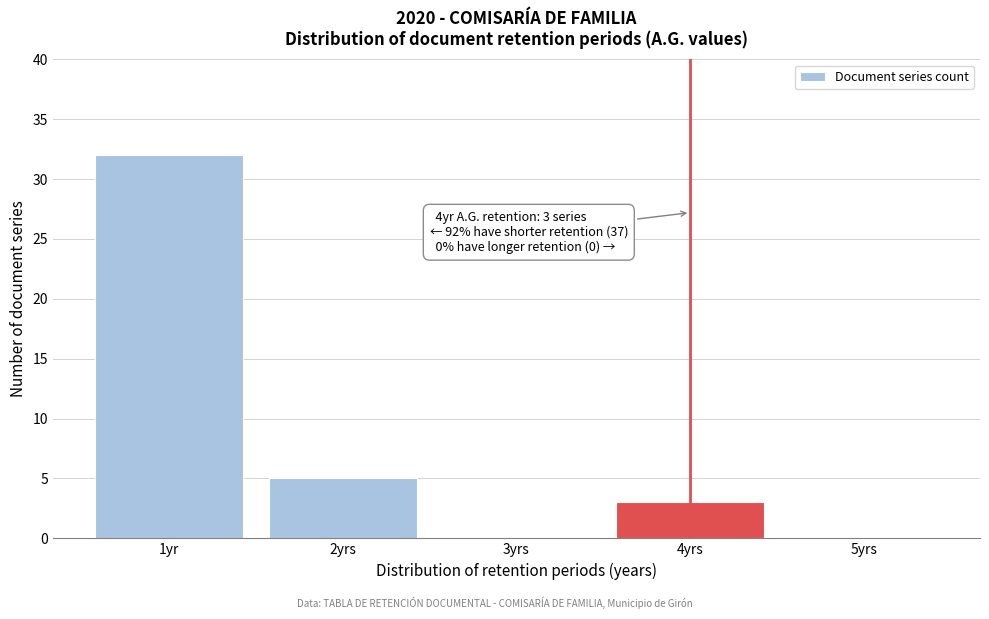

Reading right to left, what are all the values shown in this chart?

5yrs=0	4yrs=3	3yrs=0	2yrs=5	1yr=32